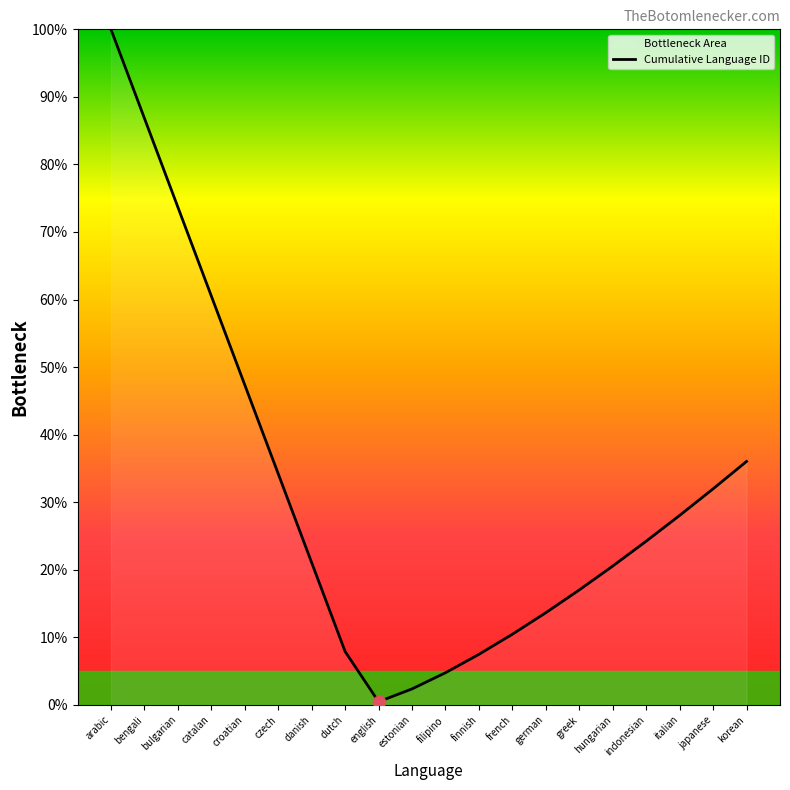

What is the change in value from catalan to japanese?

-0.3